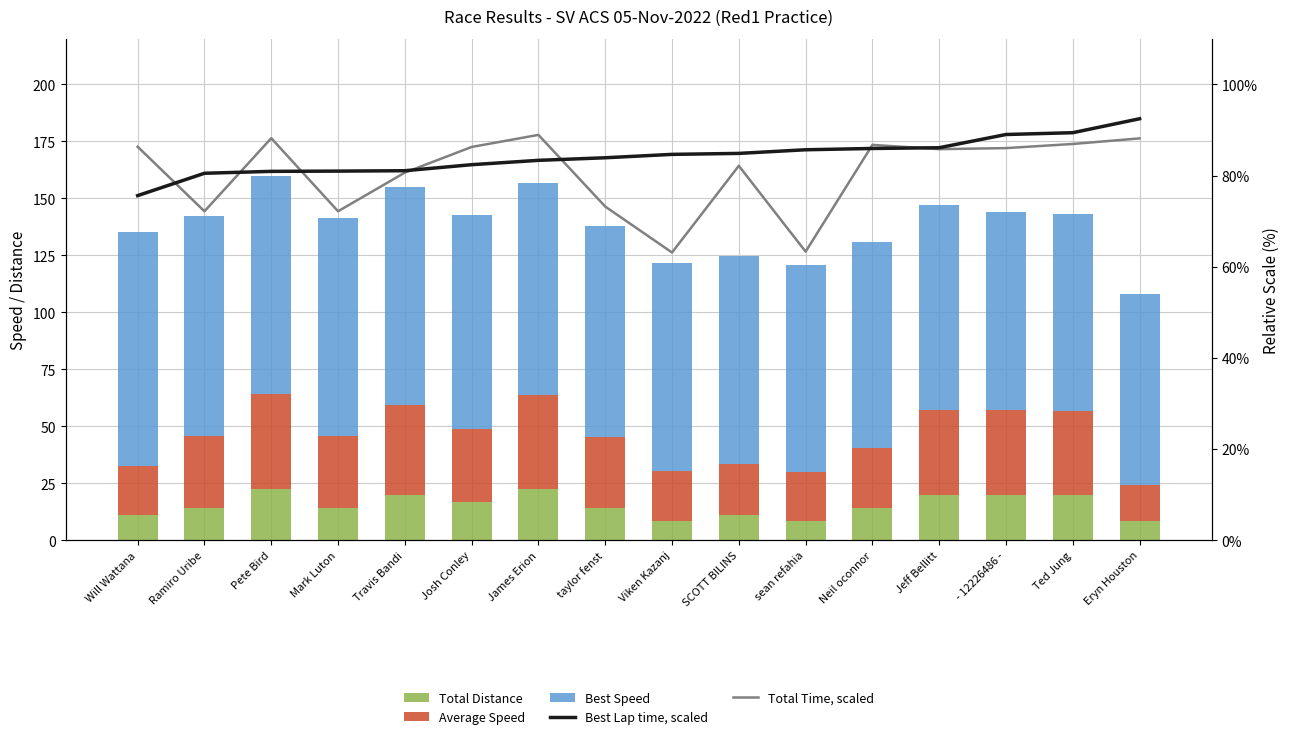

How many groups of bars are there?

16